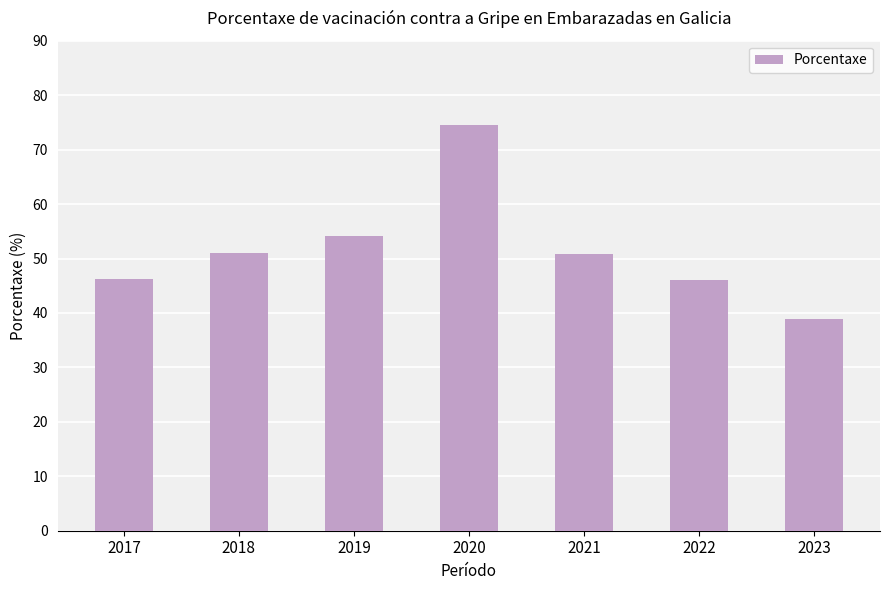

At which category does the chart reach its peak across all series?

2020